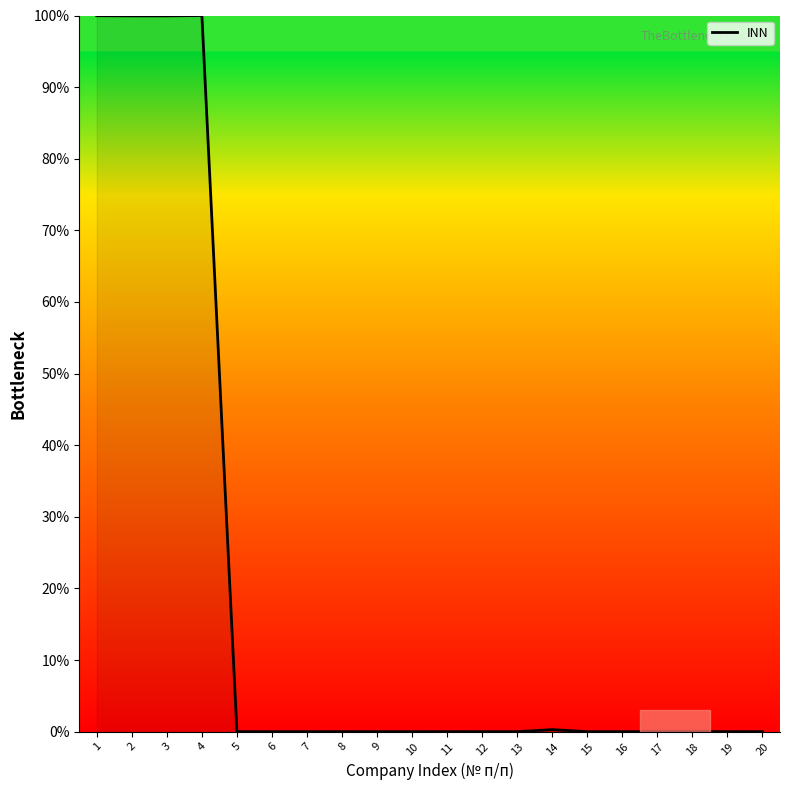

What is the maximum value shown in the chart?

100.0